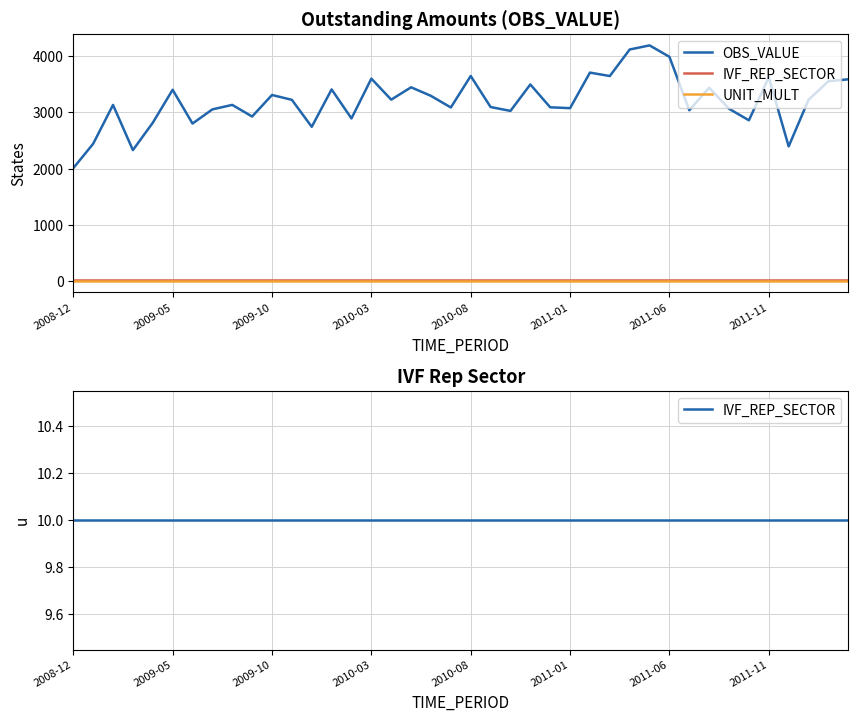

What is the difference between the highest and lowest values at 27?

3639